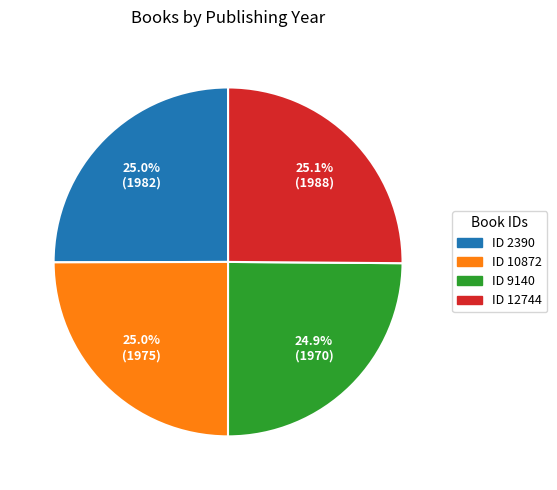

Does any single category account for the majority?

No